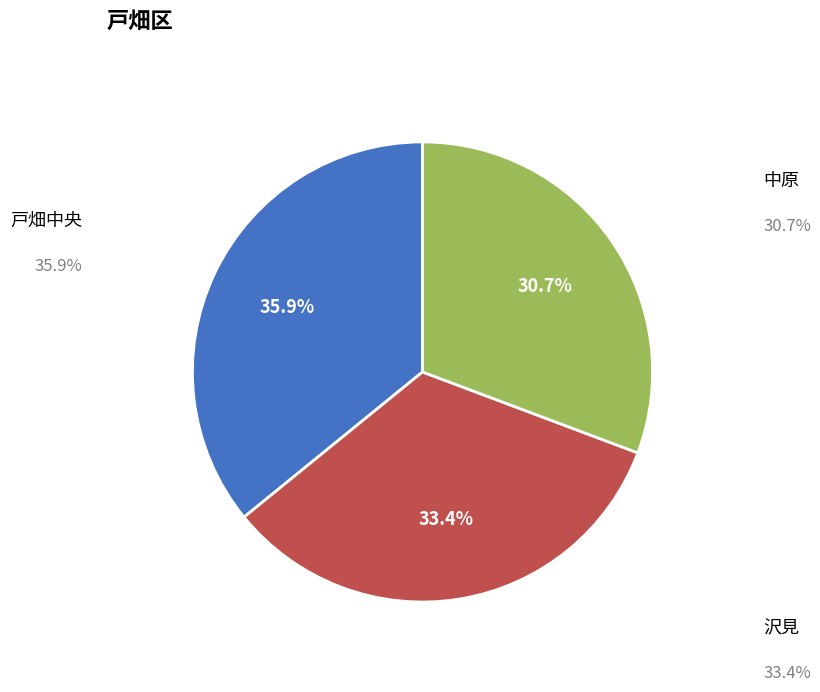

To the nearest percent, what is the difference between the largest and smallest slice percentages?

5%